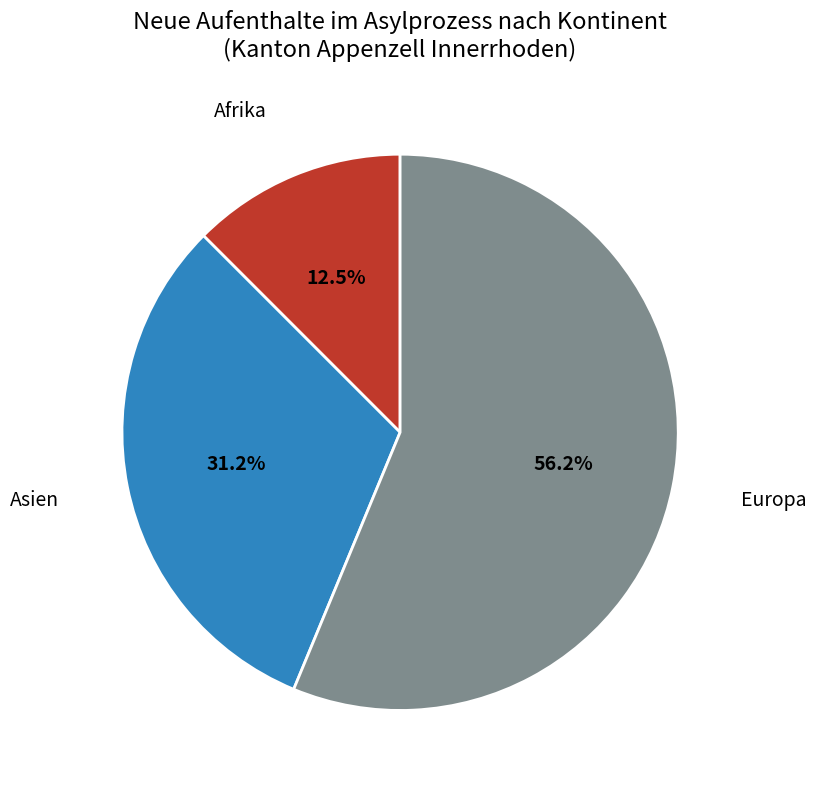

Which slice represents more than half of the pie?

Europa